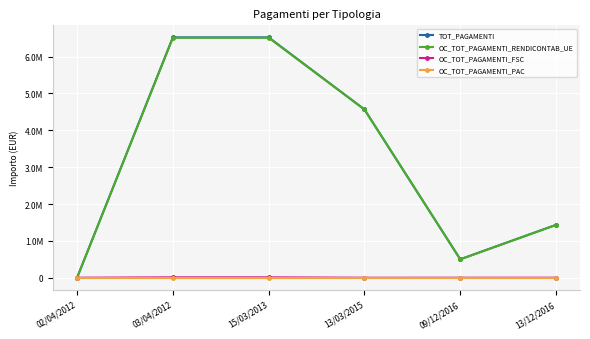

What is the value of the OC_TOT_PAGAMENTI_FSC point at the 2nd from the left?

10861.4